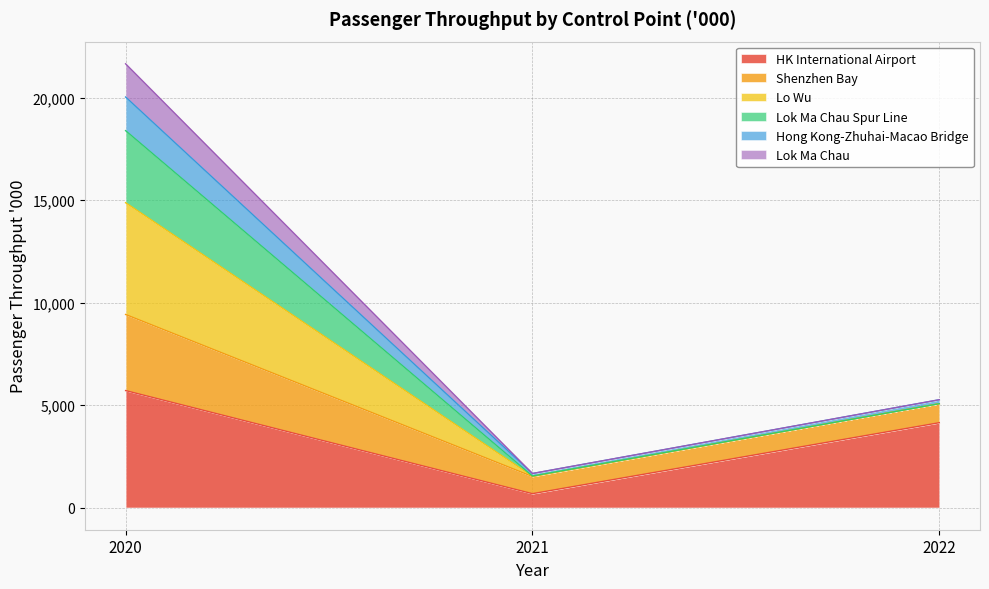

True or false: HK International Airport has a value of 677 at 2021.

True